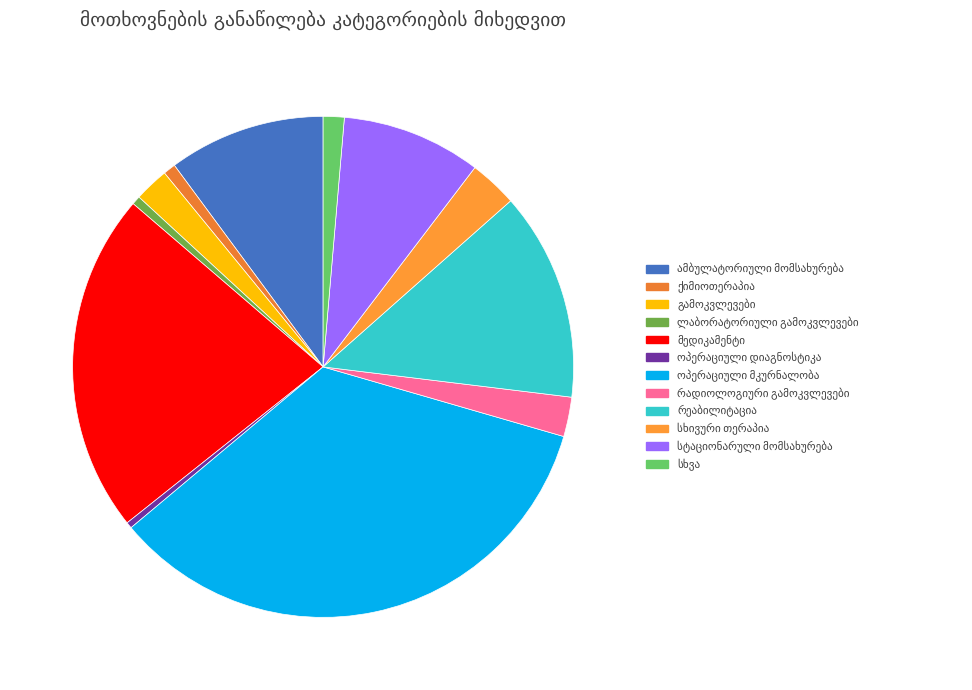

Which slice is the smallest?

ოპერაციული დიაგნოსტიკა